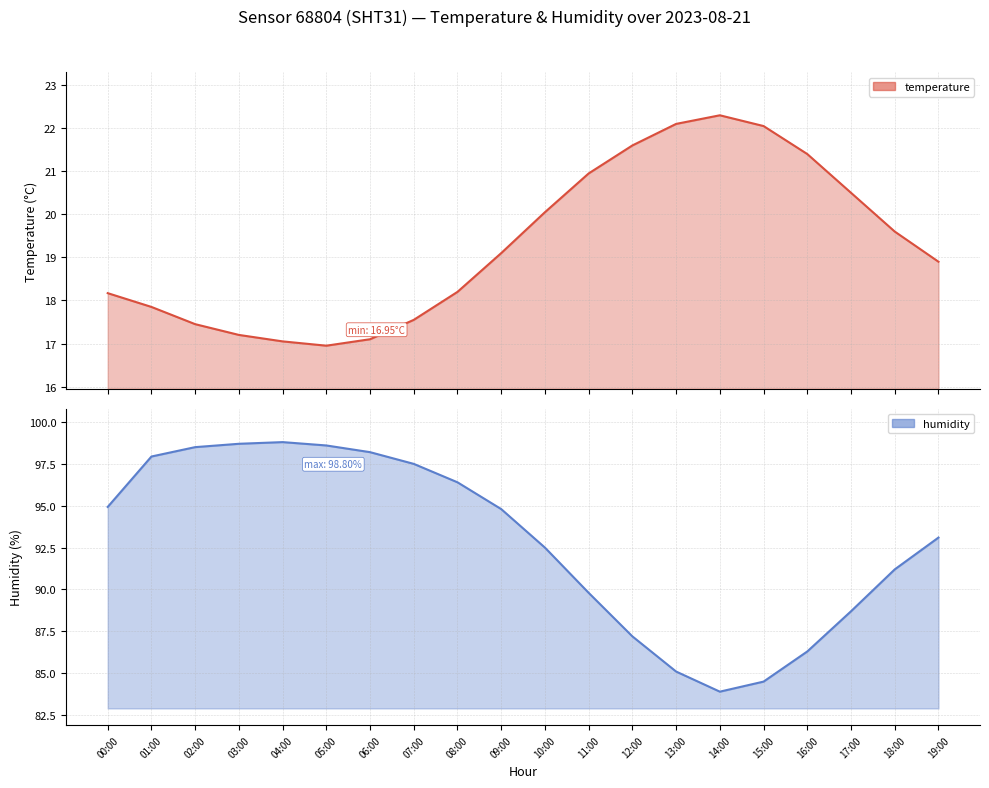

The value of temperature at 14:00 is 8.9. True or false?

False